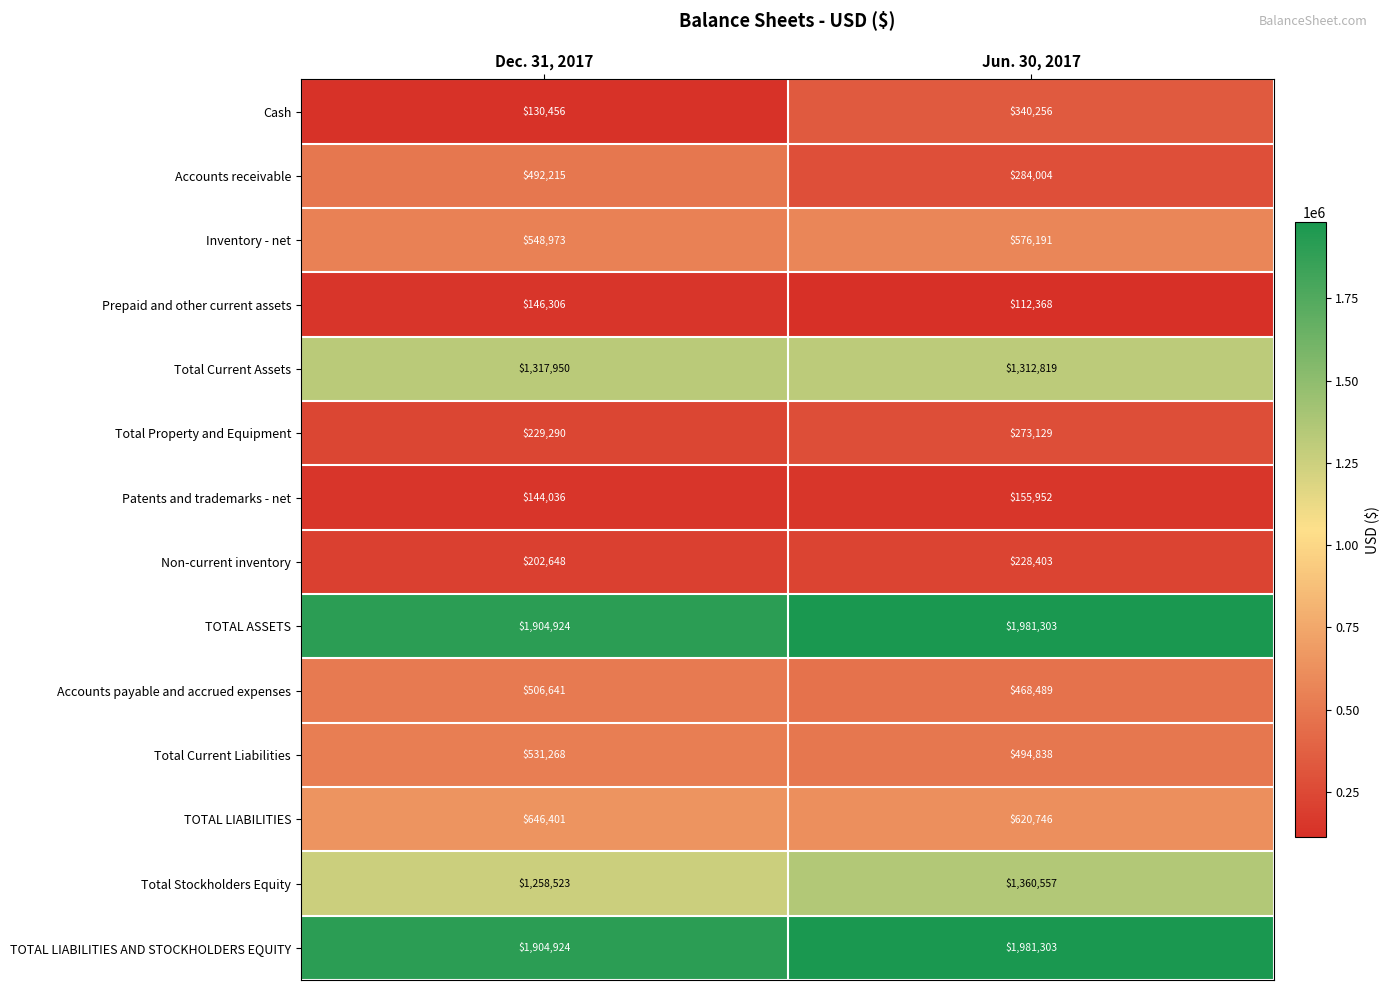

What is the approximate value of Total Stockholders Equity at Jun. 30, 2017?

1360557